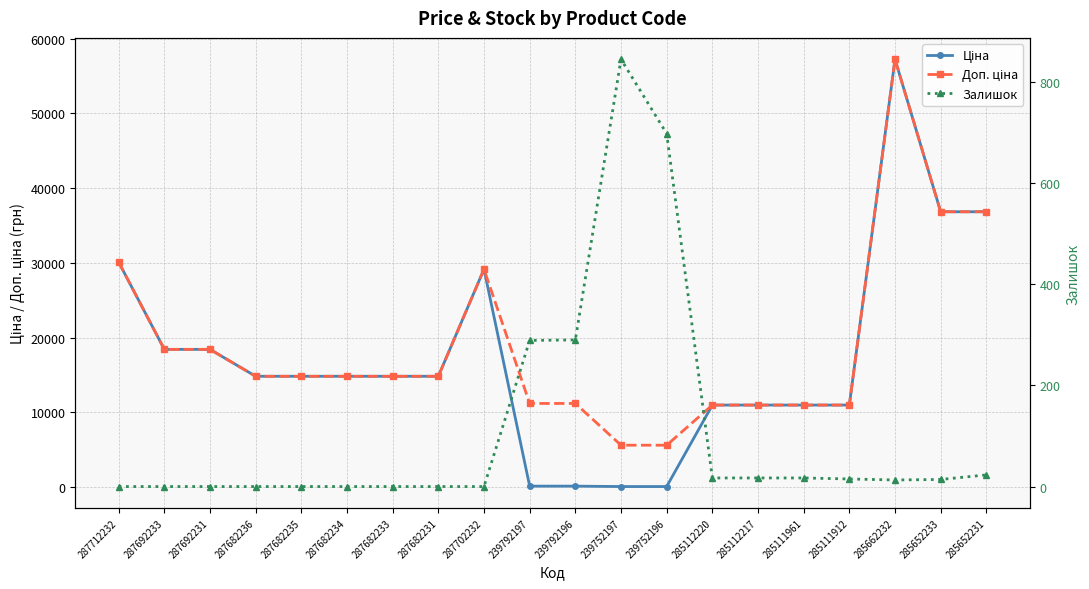

Does the chart have visible grid lines?

Yes